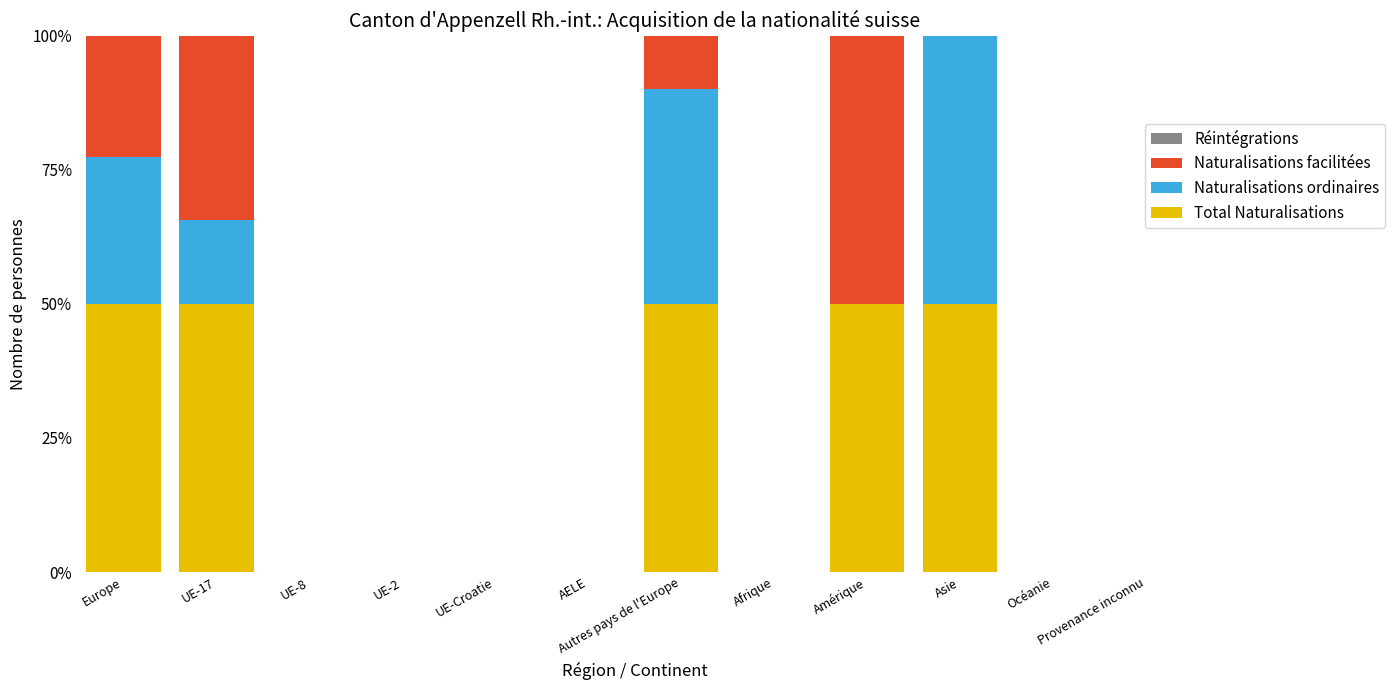

Is it true that Total Naturalisations equals 0.0 at Afrique?

True